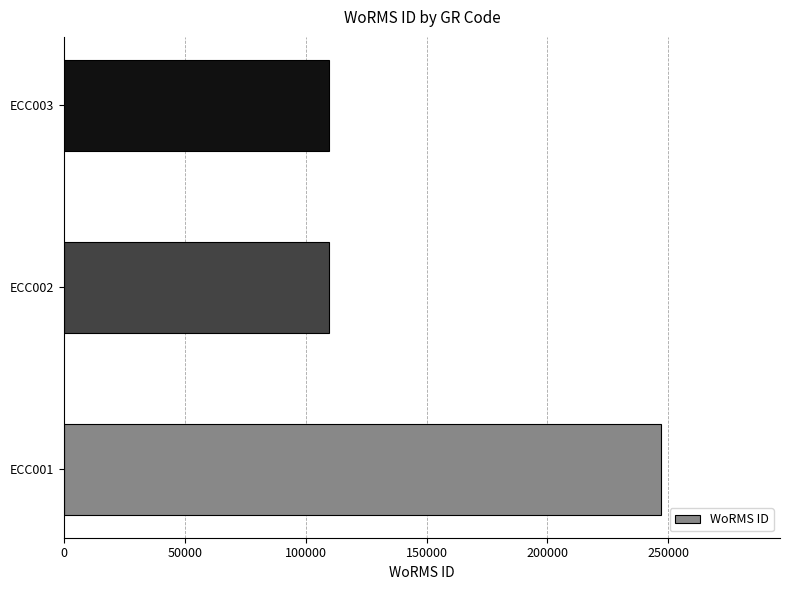

The value at ECC003 is 109714. True or false?

True